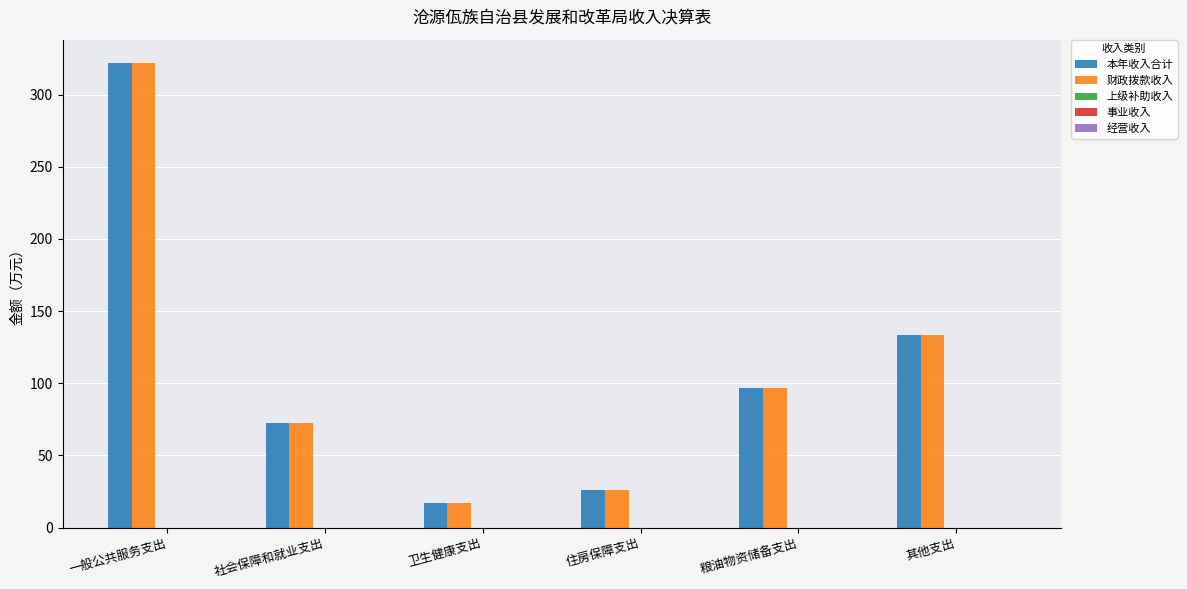

The 财政拨款收入 series shows 7.6 at 住房保障支出. True or false?

False